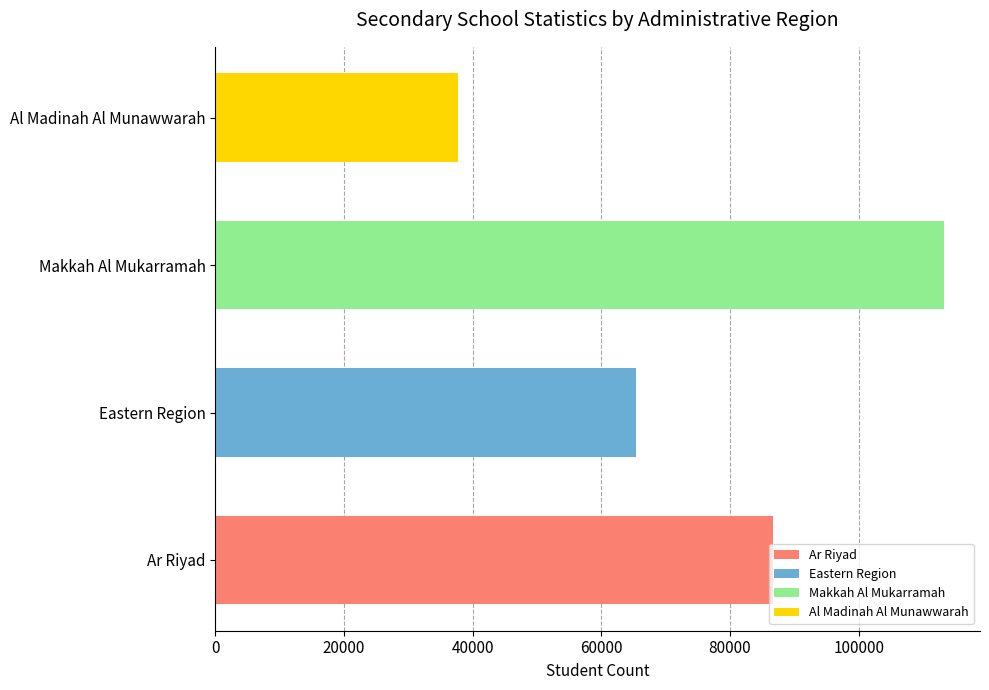

What is the average value?

75731